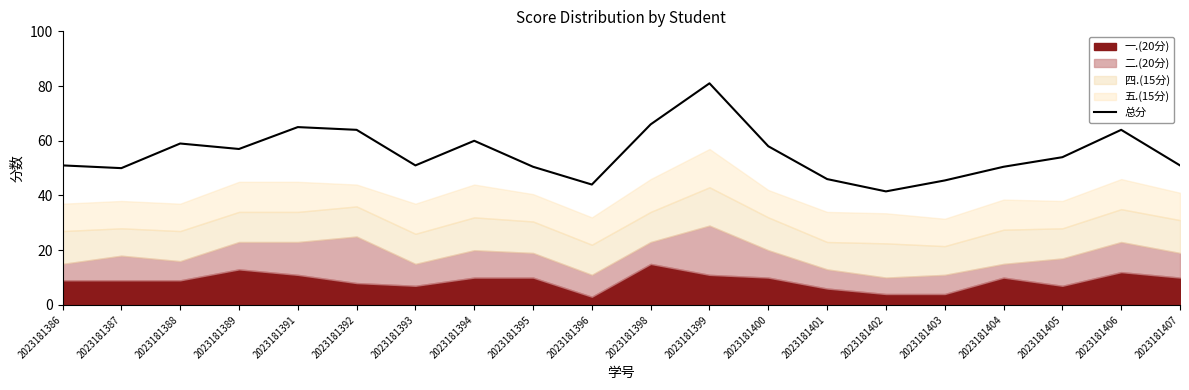

Read the value at 2023181407.

51.0